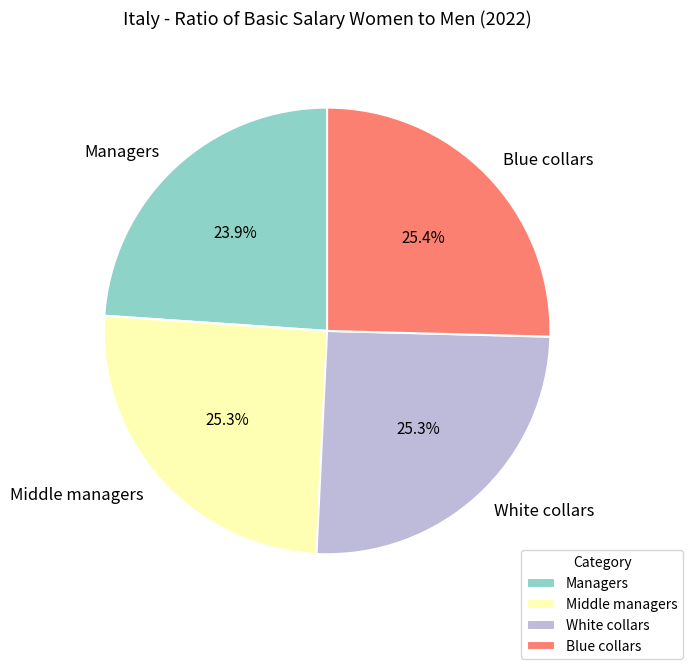

What is the ratio of the value at Managers to the value at White collars?

0.9